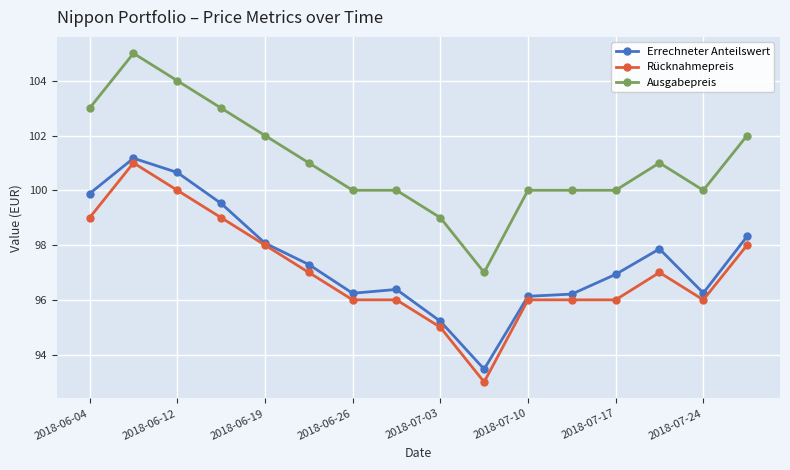

What is the minimum value for Ausgabepreis?

97.0